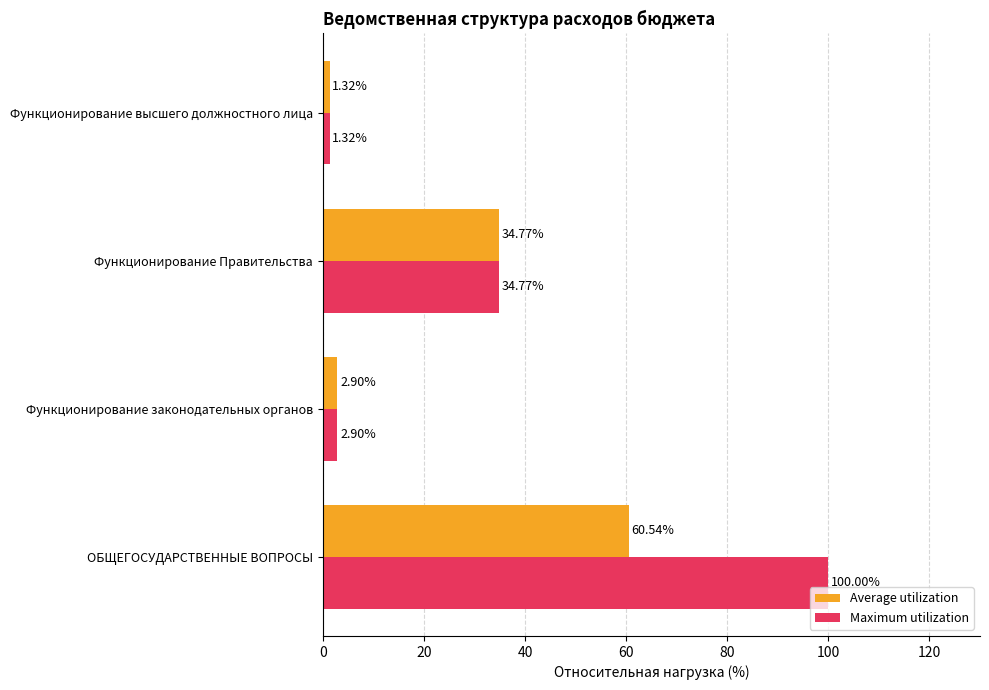

Rank the series by their average value, from highest to lowest.

Maximum utilization, Average utilization